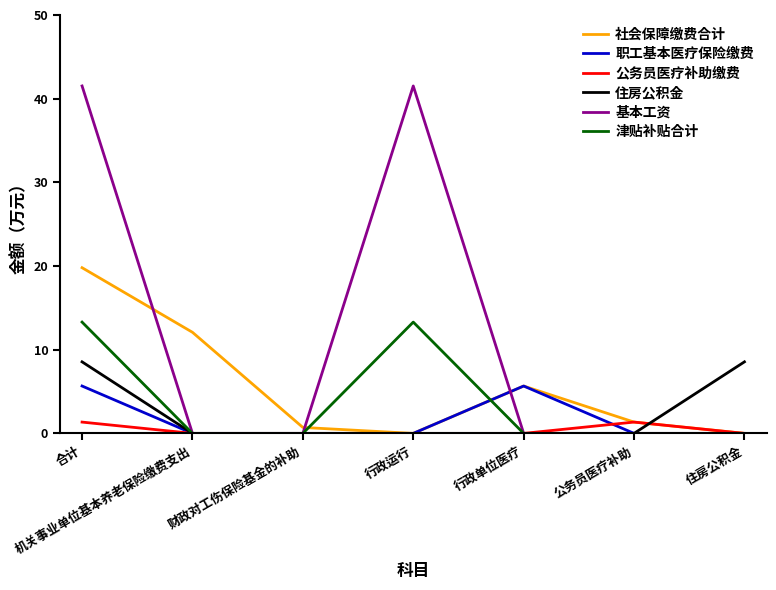

What position from the left is 财政对工伤保险基金的补助?

3